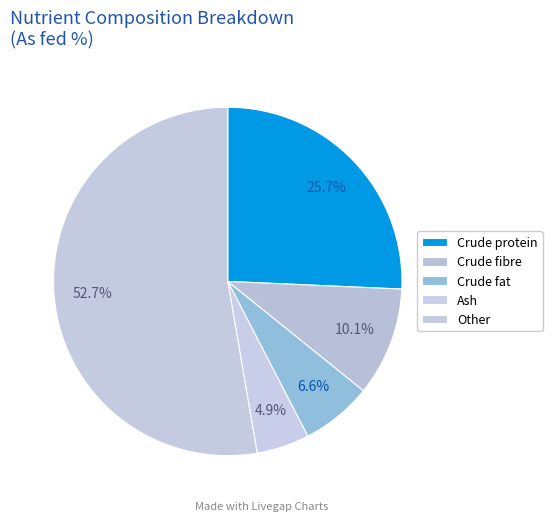

What portion of the pie excludes Crude fibre?

89.9%